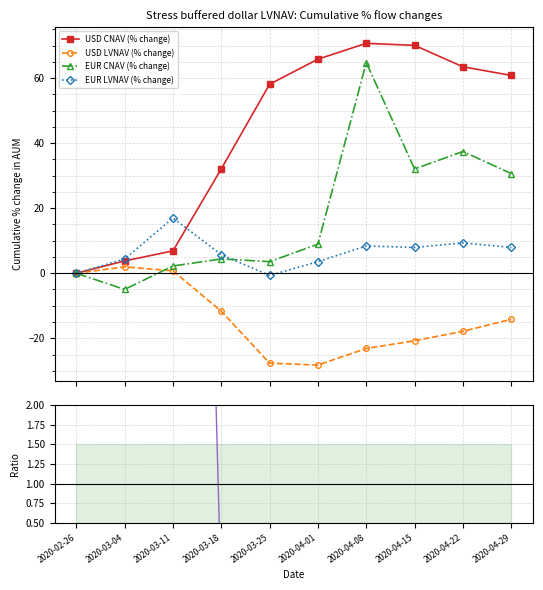

How many interior local peaks does the USD CNAV (% change) series have?

1